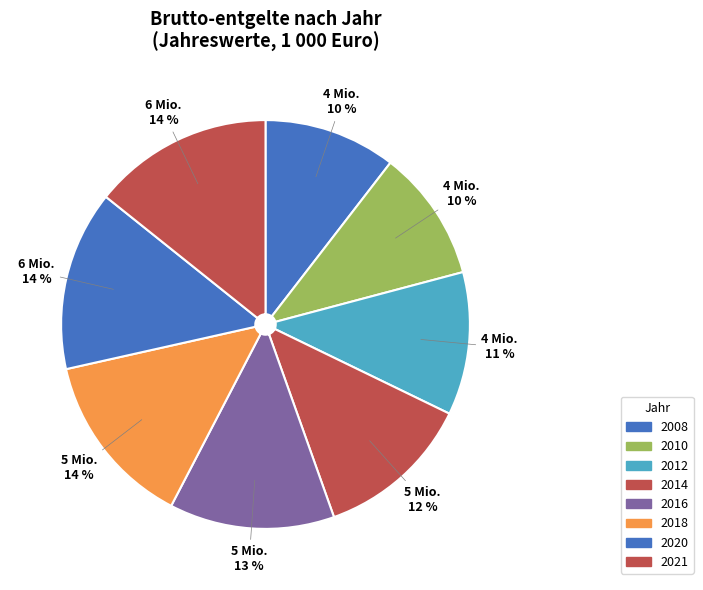

Does any single category account for the majority?

No